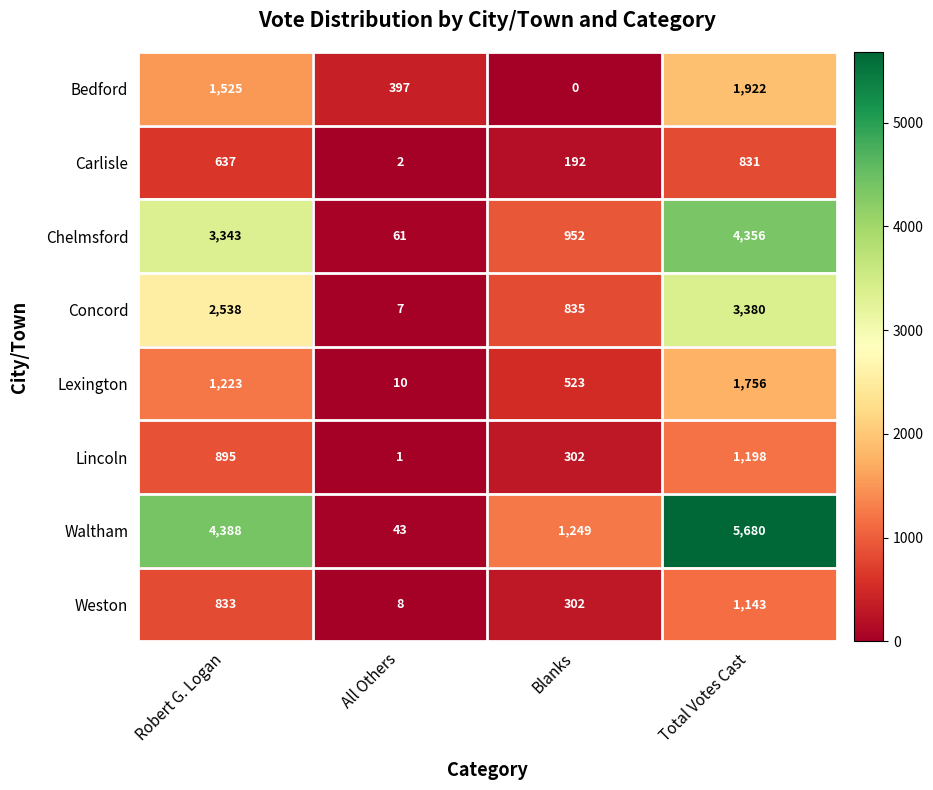

List the series in order of their peak value, highest first.

Waltham, Chelmsford, Concord, Bedford, Lexington, Lincoln, Weston, Carlisle